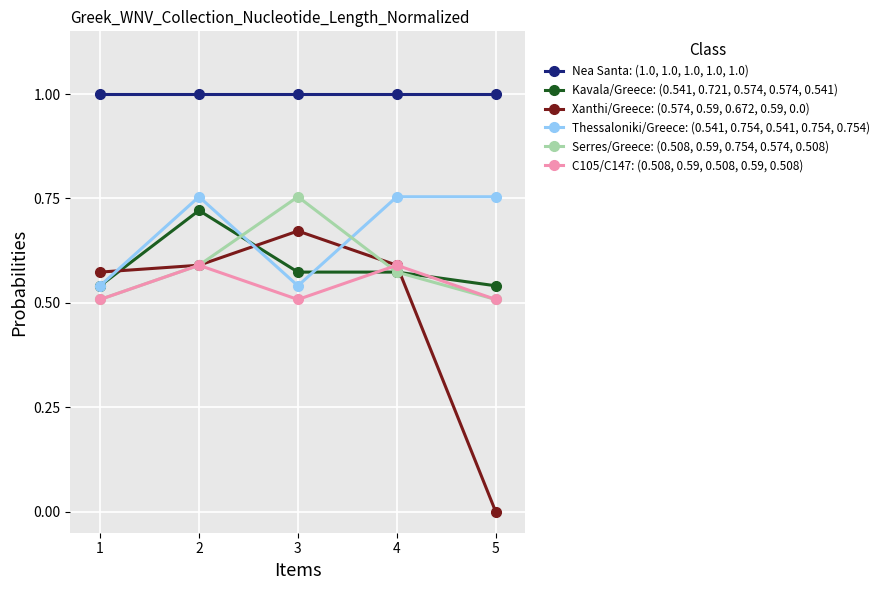

Which label corresponds to the smallest value in the chart?

5